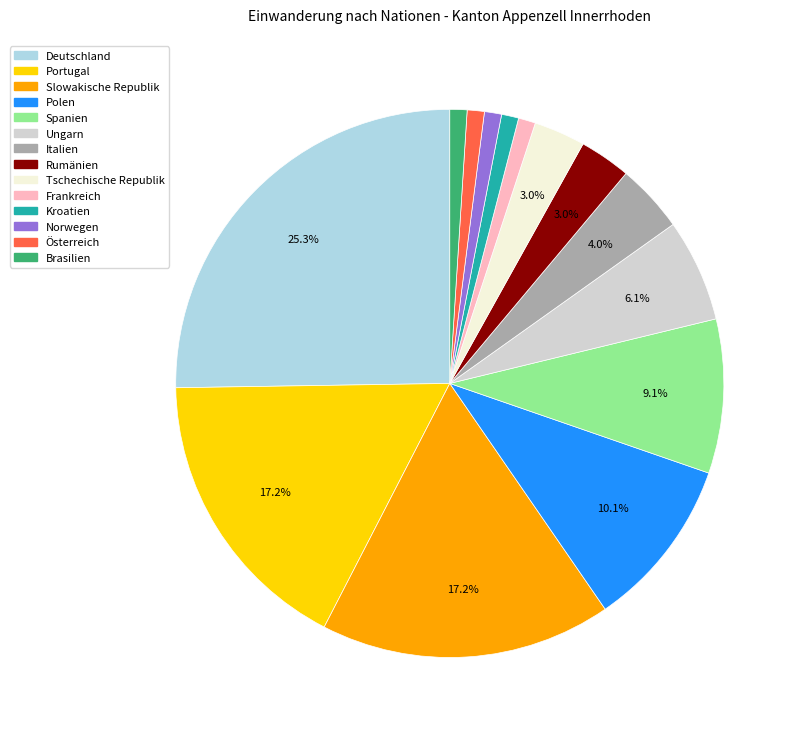

How many segments does this pie chart have?

14